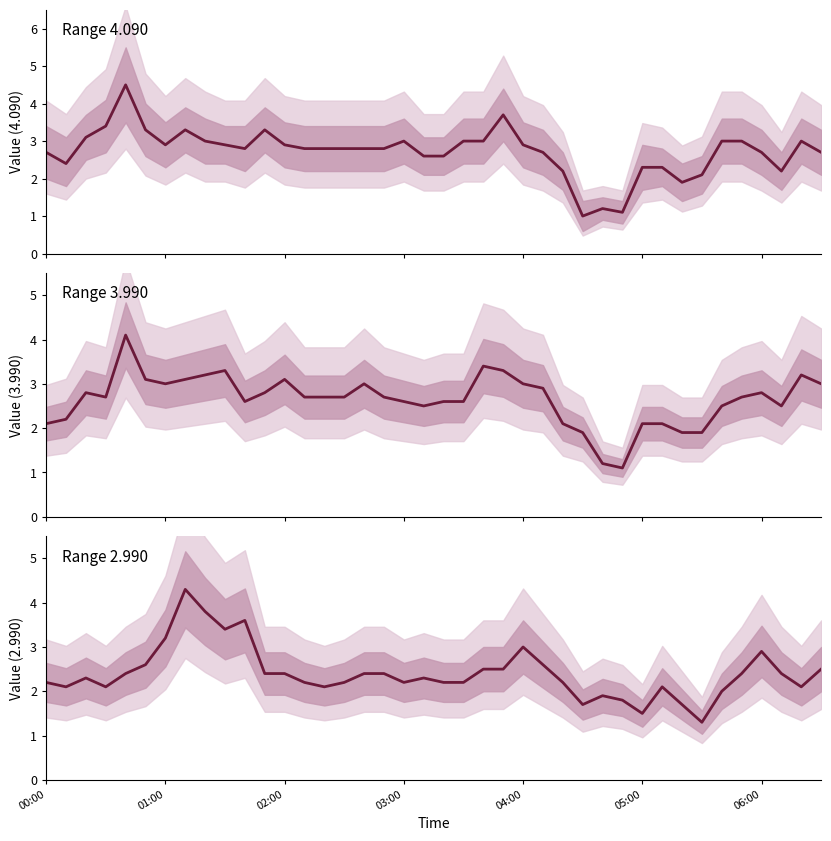

Which series has the largest total across all categories?

4.090